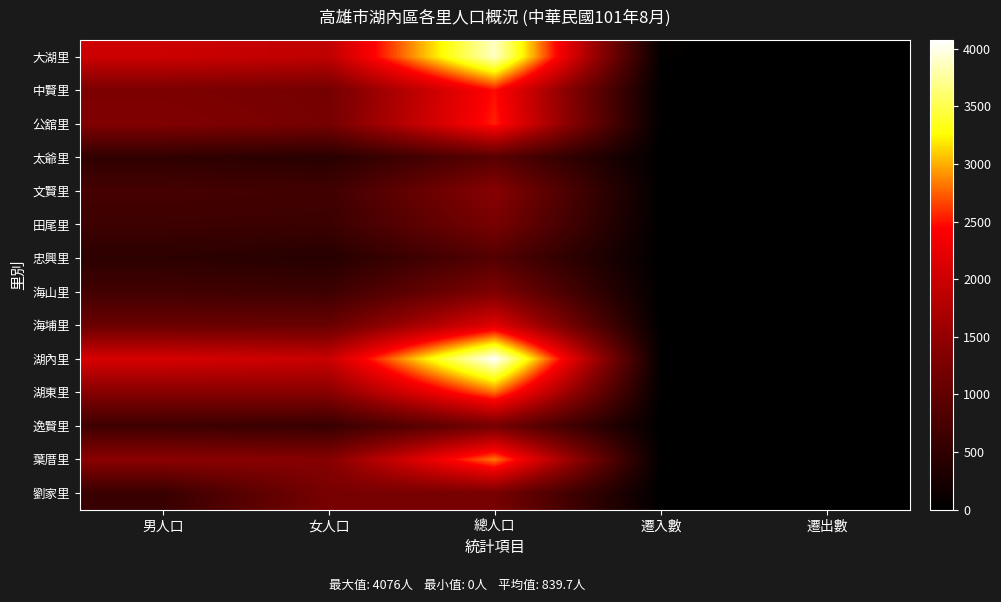

Rank the series at 女人口 from lowest to highest value.

忠興里, 太爺里, 逸賢里, 田尾里, 海山里, 文賢里, 海埔里, 中賢里, 公舘里, 劉家里, 葉厝里, 湖東里, 大湖里, 湖內里